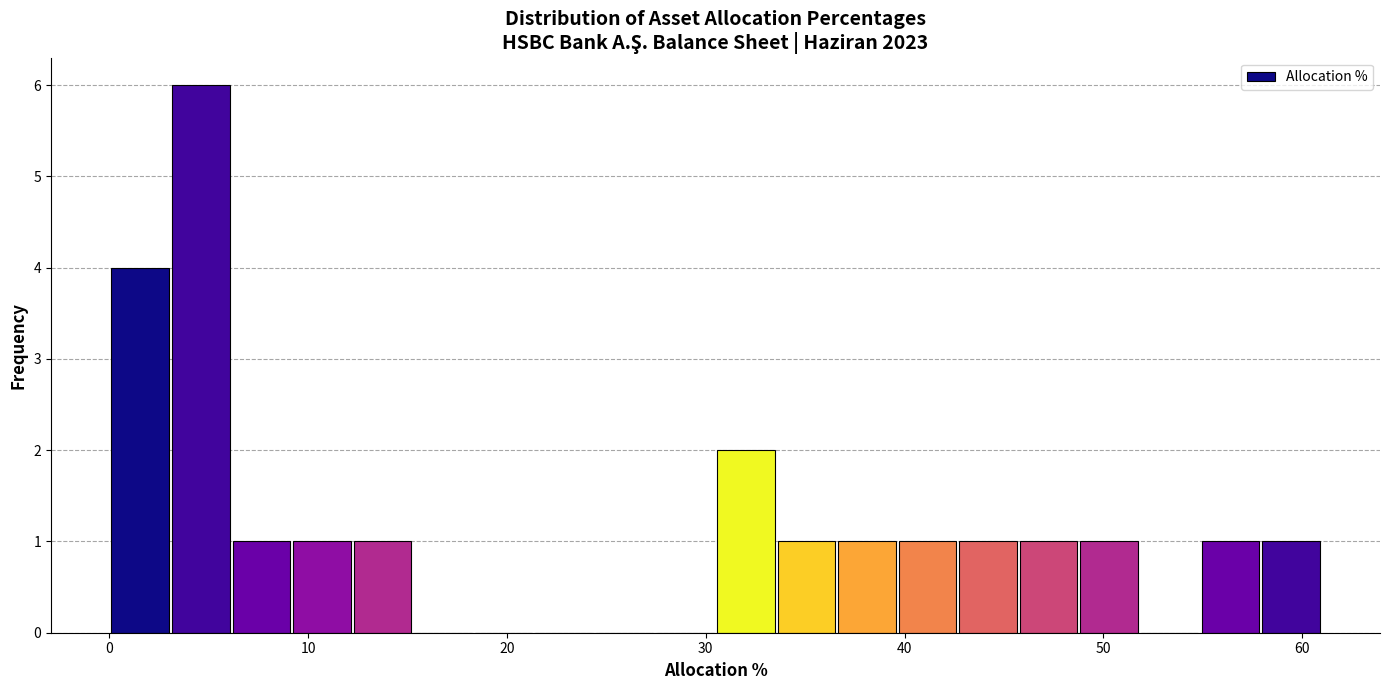

Around what value on the x-axis is the tallest bar? Give the approximate position of its centre, as read against the axis.

5